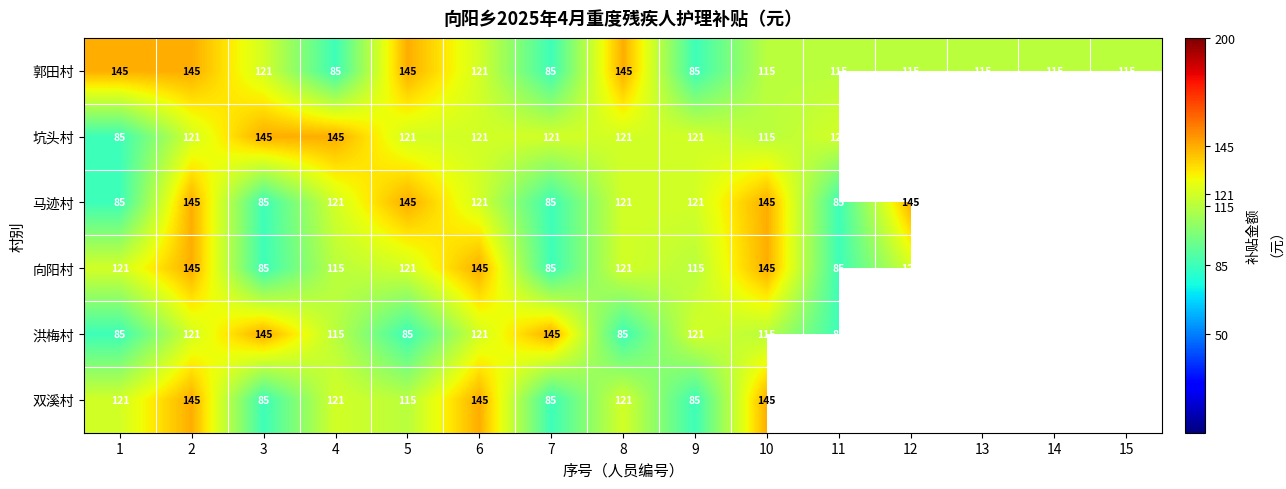

The value of 向阳村 at 4 is 67.9. True or false?

False